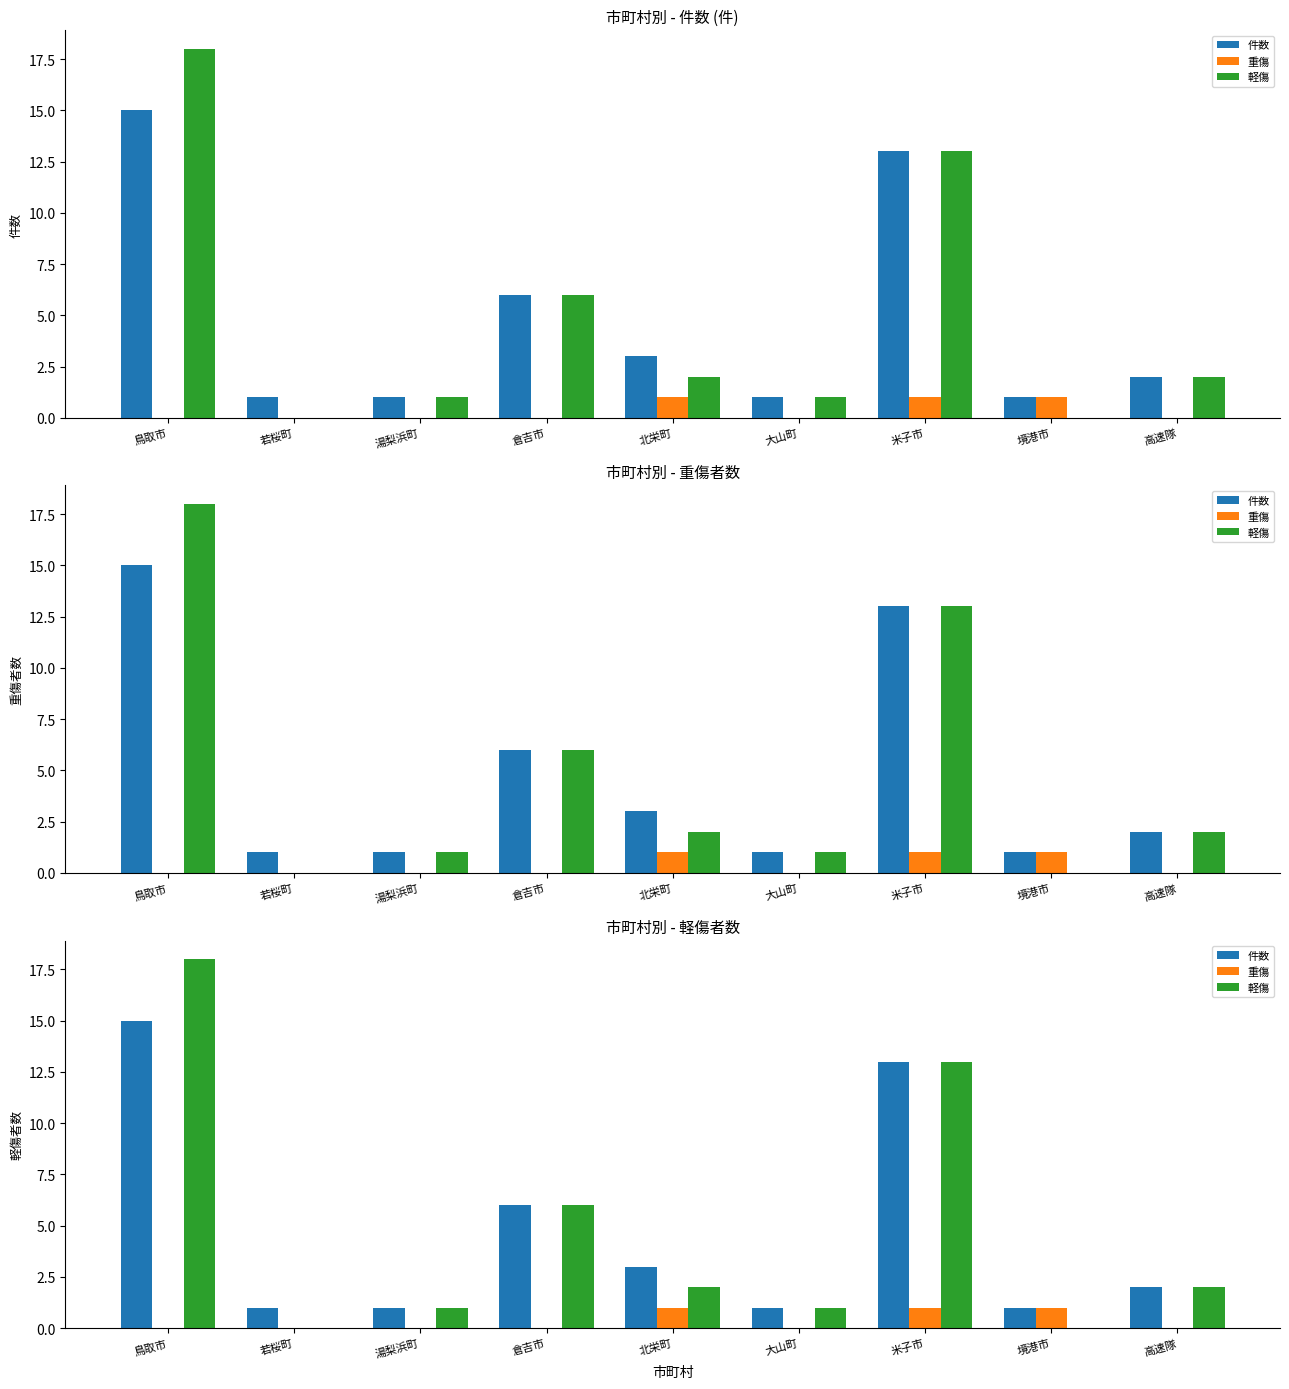

Reading right to left, transcribe all the data shown in this chart.

件数: 高速隊=2	境港市=1	米子市=13	大山町=1	北栄町=3	倉吉市=6	湯梨浜町=1	若桜町=1	鳥取市=15
重傷: 高速隊=0	境港市=1	米子市=1	大山町=0	北栄町=1	倉吉市=0	湯梨浜町=0	若桜町=0	鳥取市=0
軽傷: 高速隊=2	境港市=0	米子市=13	大山町=1	北栄町=2	倉吉市=6	湯梨浜町=1	若桜町=0	鳥取市=18